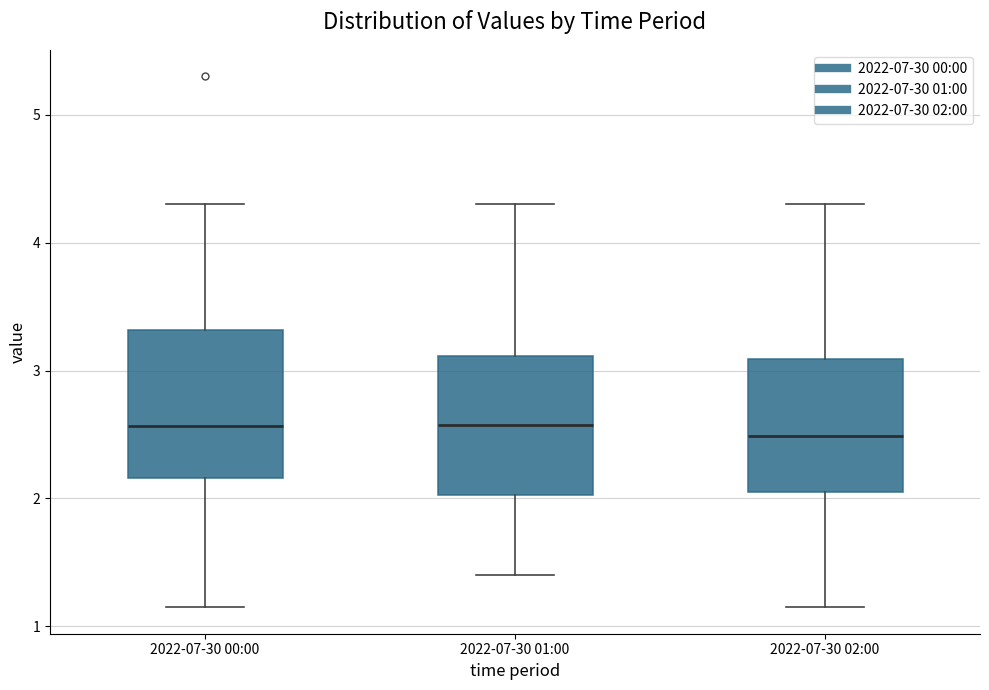

Where does the lower whisker of the box for 2022-07-30 01:00 end on the y-axis? The values are not printed on the chart, so give them approximately, as read against the axis.

1.4